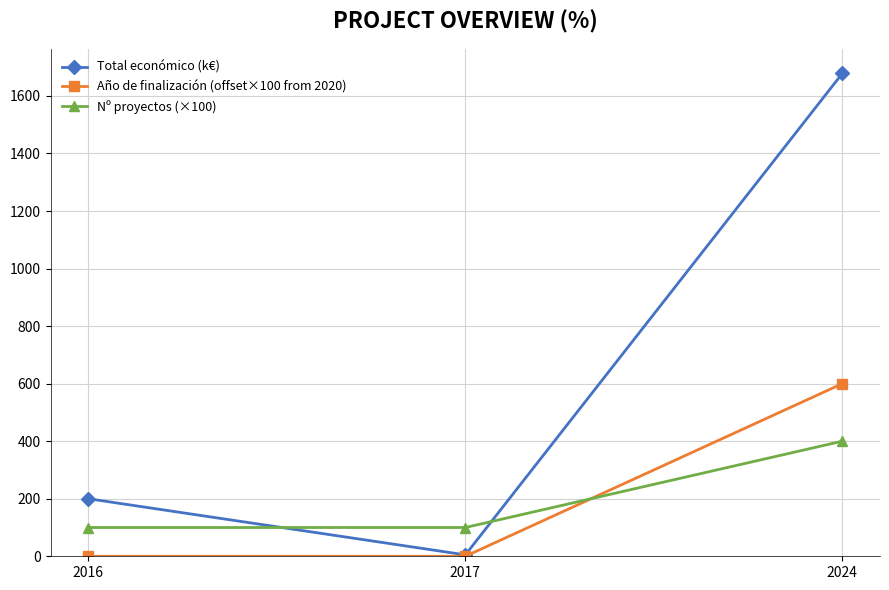

The Año de finalización (offset×100 from 2020) series shows 600.0 at 2024. True or false?

True